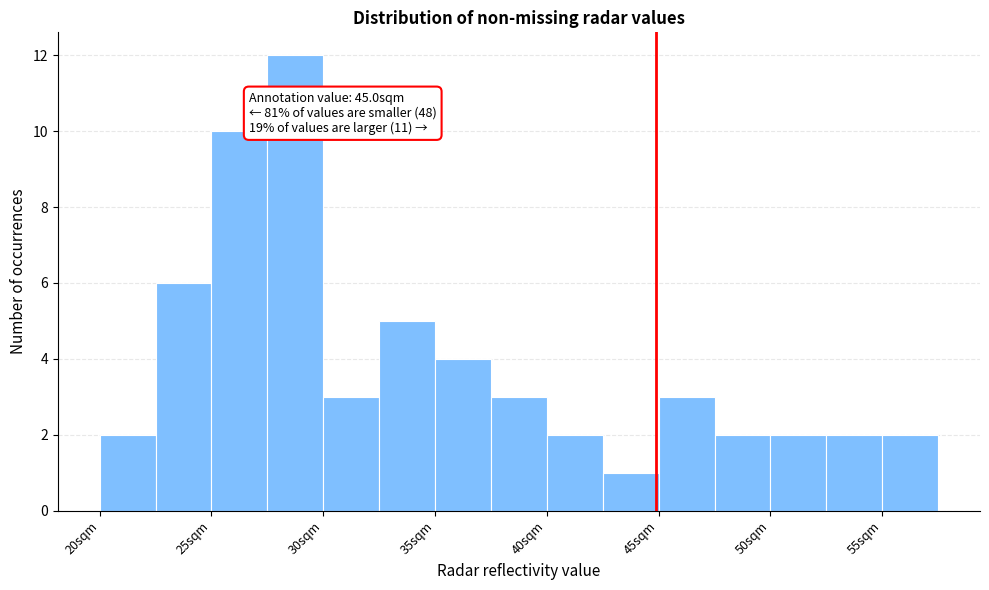

Which range on the x-axis has the tallest bar?

28.0 to 30.5